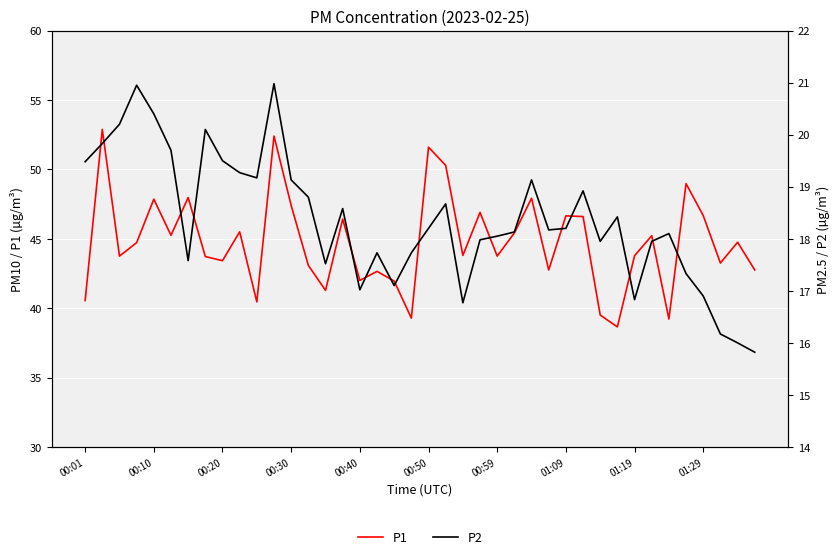

The P1 series shows 39.5 at 30. True or false?

True